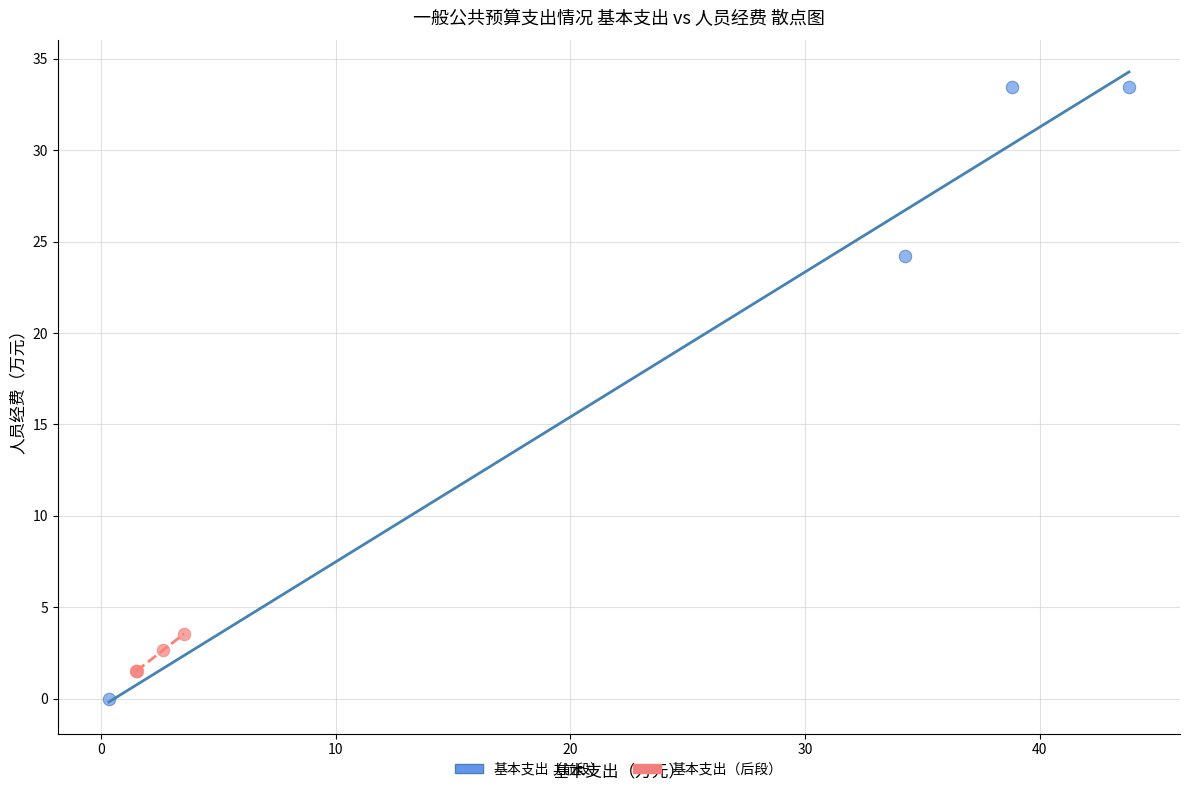

Which series has the largest Y range (max minus min)?

基本支出（前段）